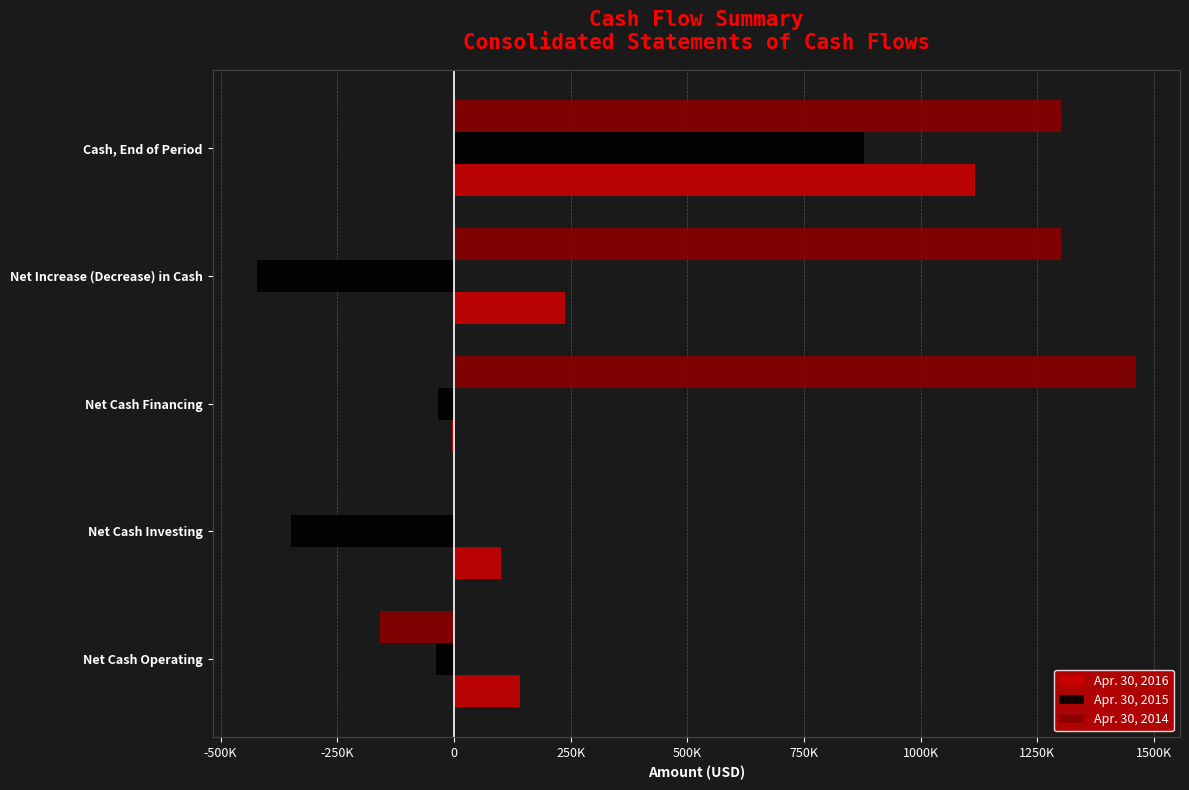

List the series in order of their peak value, lowest first.

Apr. 30, 2015, Apr. 30, 2016, Apr. 30, 2014